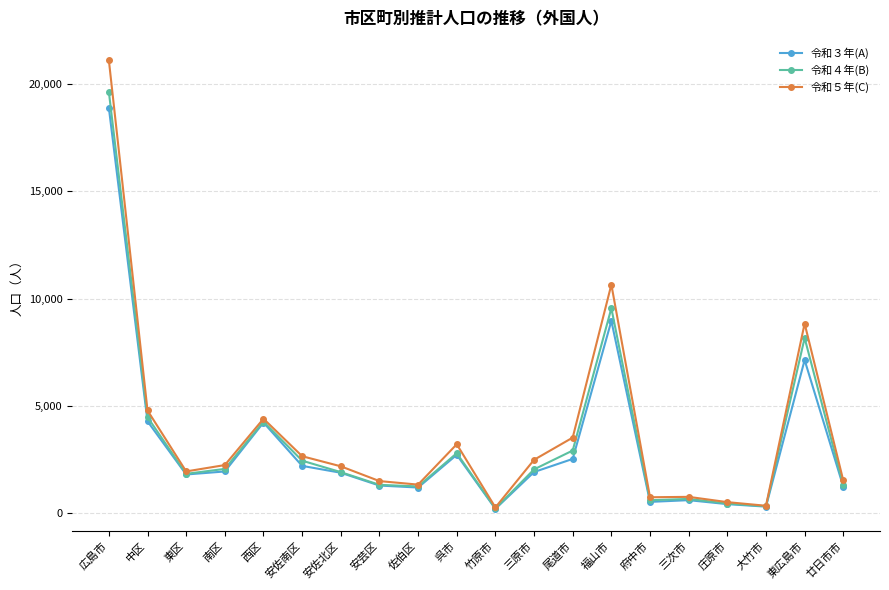

What is the label of the 1st point from the left?

広島市